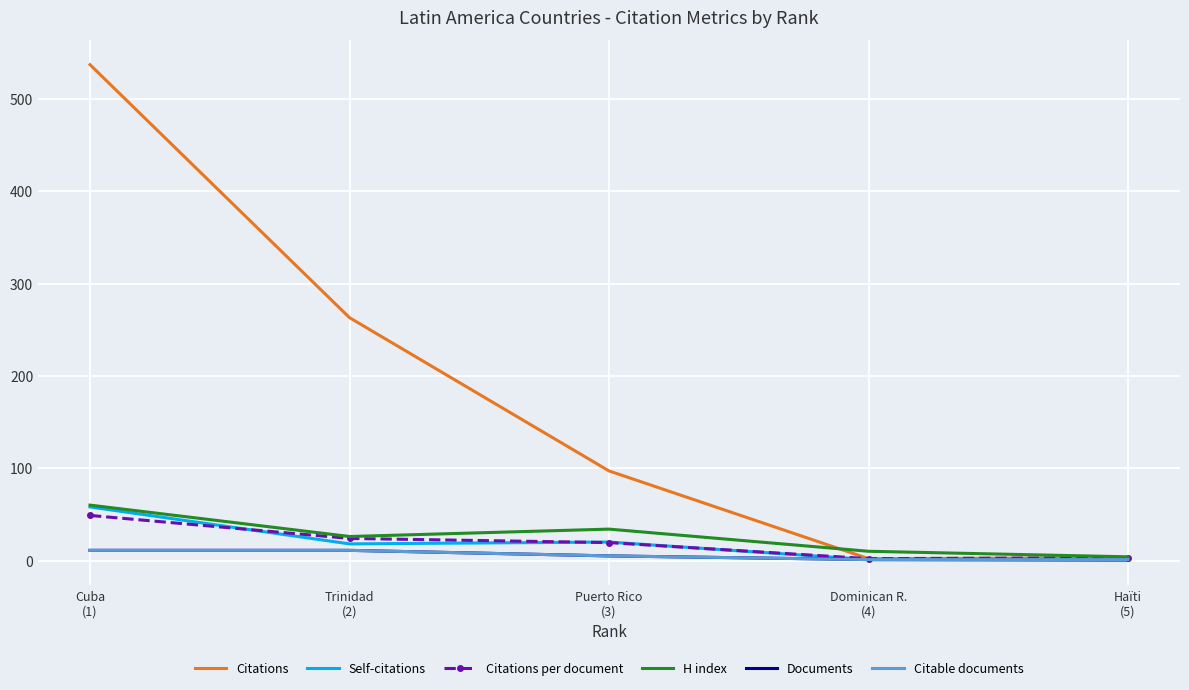

How many categories are shown in the chart?

5